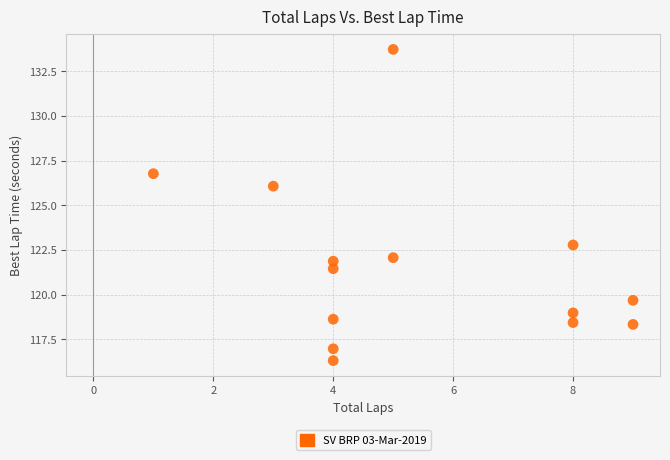

What Y value in the scatter plot is closest to 125?

126.1